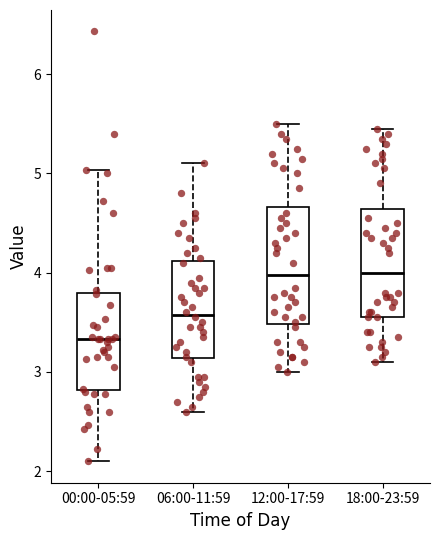

Reading left to right, transcribe this box plot: for each box, give where its median line is, the range the box spans, and where its two whiskers end, as read against the y-axis. The values are not printed on the chart, so give them approximately, as read against the axis.

00:00-05:59: median 3.3, box 2.8 to 3.8, whiskers 2.1 to 5.0
06:00-11:59: median 3.6, box 3.1 to 4.1, whiskers 2.6 to 5.1
12:00-17:59: median 4.0, box 3.5 to 4.7, whiskers 3.0 to 5.5
18:00-23:59: median 4.0, box 3.6 to 4.6, whiskers 3.1 to 5.5